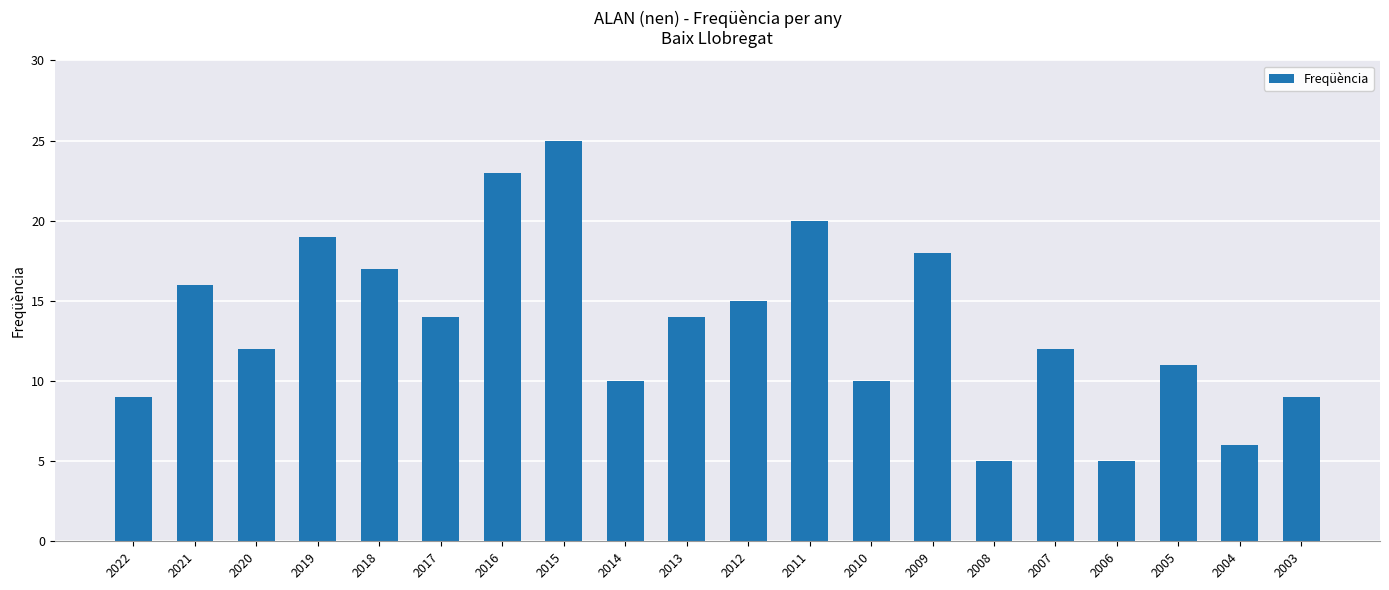

What is the sum of all values?

270